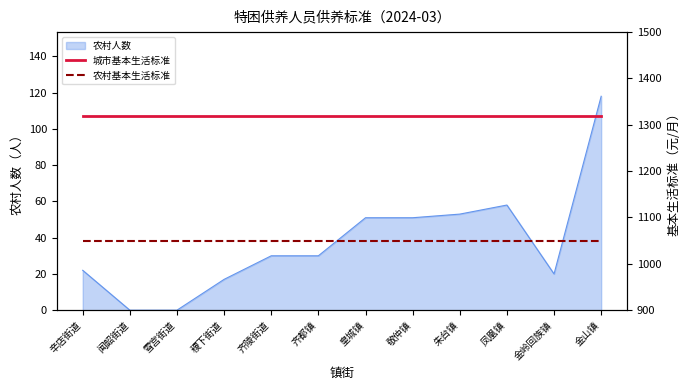

What is the label of the 3rd point from the left?

雪宫街道